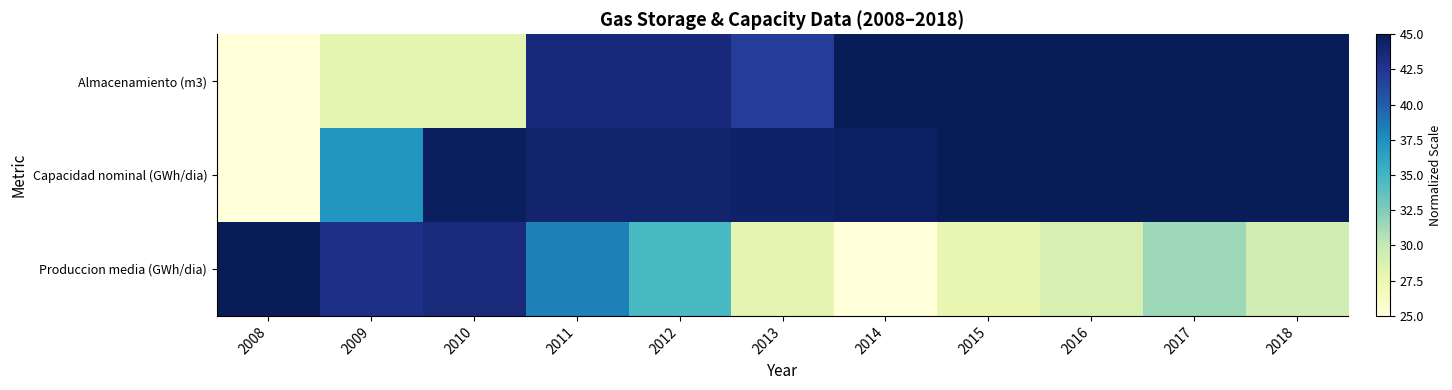

Reading left to right, extract all data points from this chart.

Almacenamiento (m3): 2008=25.0	2009=28.1	2010=28.1	2011=43.6	2012=43.6	2013=41.9	2014=45.0	2015=45.0	2016=45.0	2017=45.0	2018=45.0
Capacidad nominal (GWh/dia): 2008=25.0	2009=37.2	2010=44.7	2011=44.1	2012=44.1	2013=44.4	2014=44.6	2015=45.0	2016=45.0	2017=45.0	2018=45.0
Produccion media (GWh/dia): 2008=45.0	2009=43.0	2010=43.5	2011=38.3	2012=34.6	2013=28.0	2014=25.0	2015=27.8	2016=28.9	2017=31.4	2018=29.2